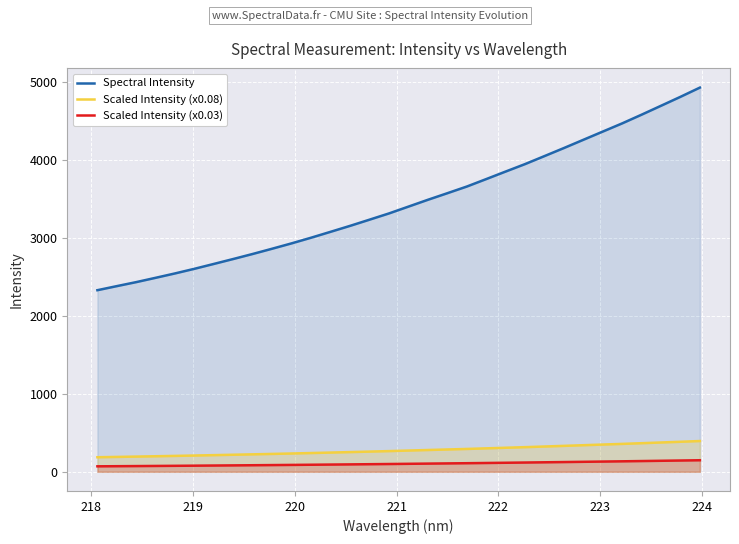

What is the maximum value shown in the chart?

4922.6